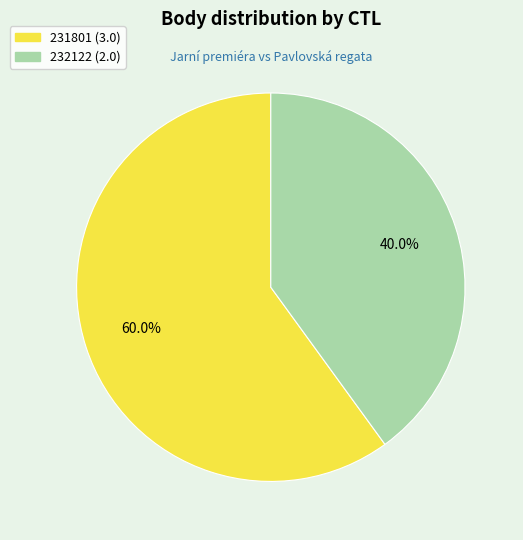

What percentage do 232122 and 231801 together represent?

100.0%